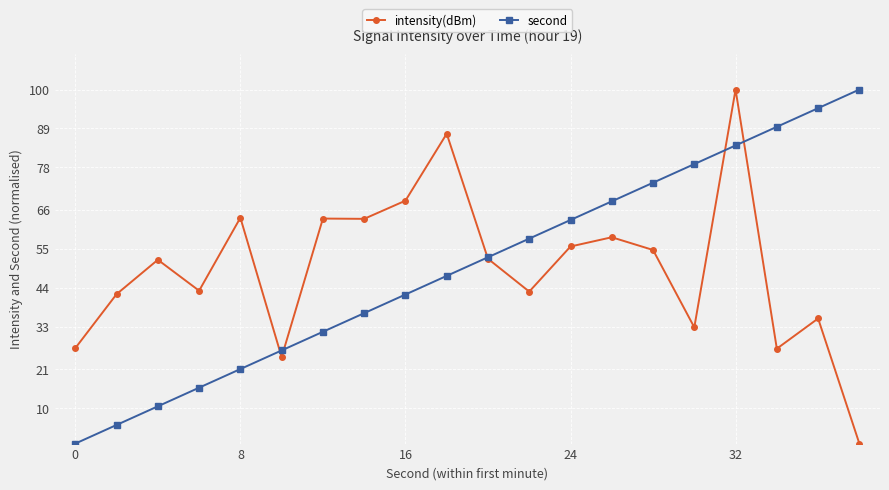

True or false: second has more than 0 interior local peaks.

False